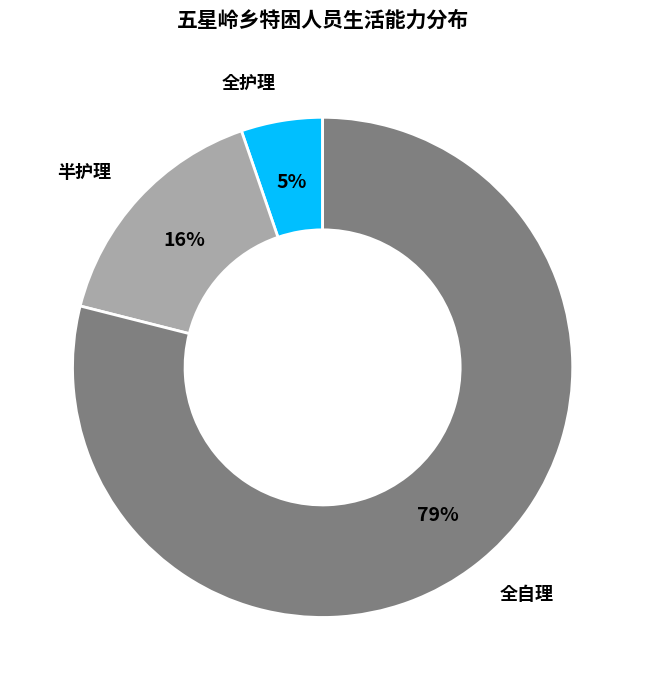

Is there a majority slice in this chart?

Yes